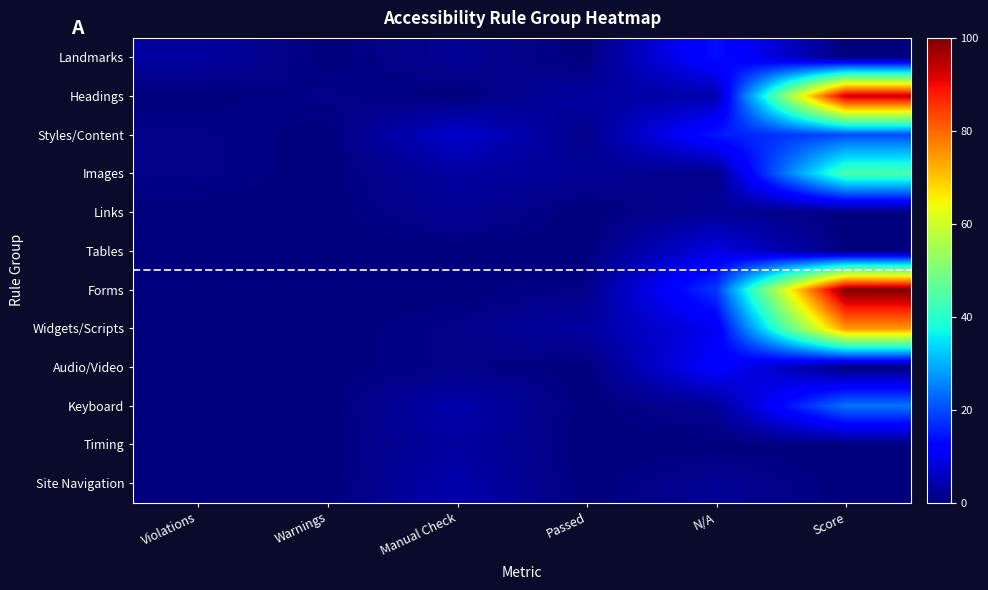

Between Violations and N/A, which series saw the biggest shift?

Forms